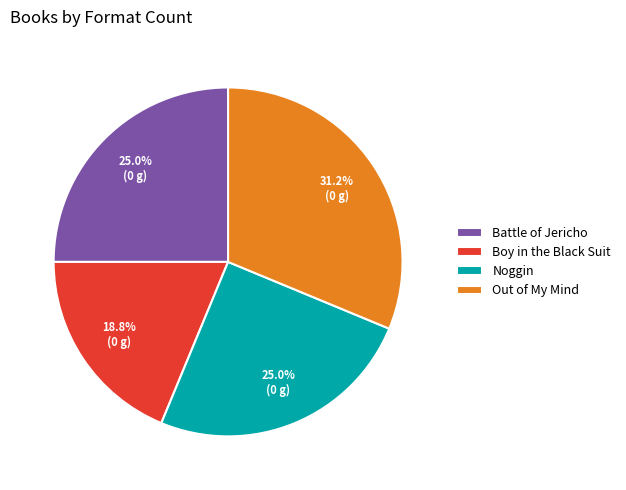

Which category has the biggest portion of the pie?

Out of My Mind